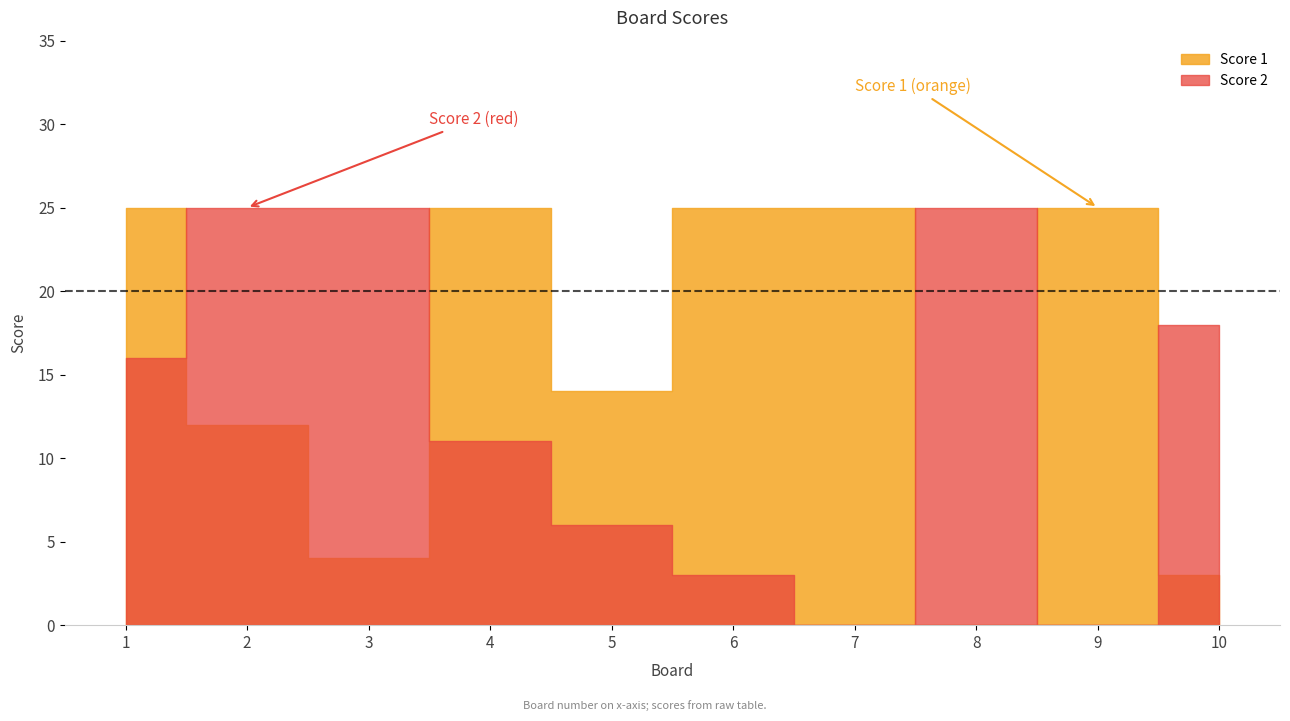

Rank the series by their maximum value, from lowest to highest.

Score 1, Score 2